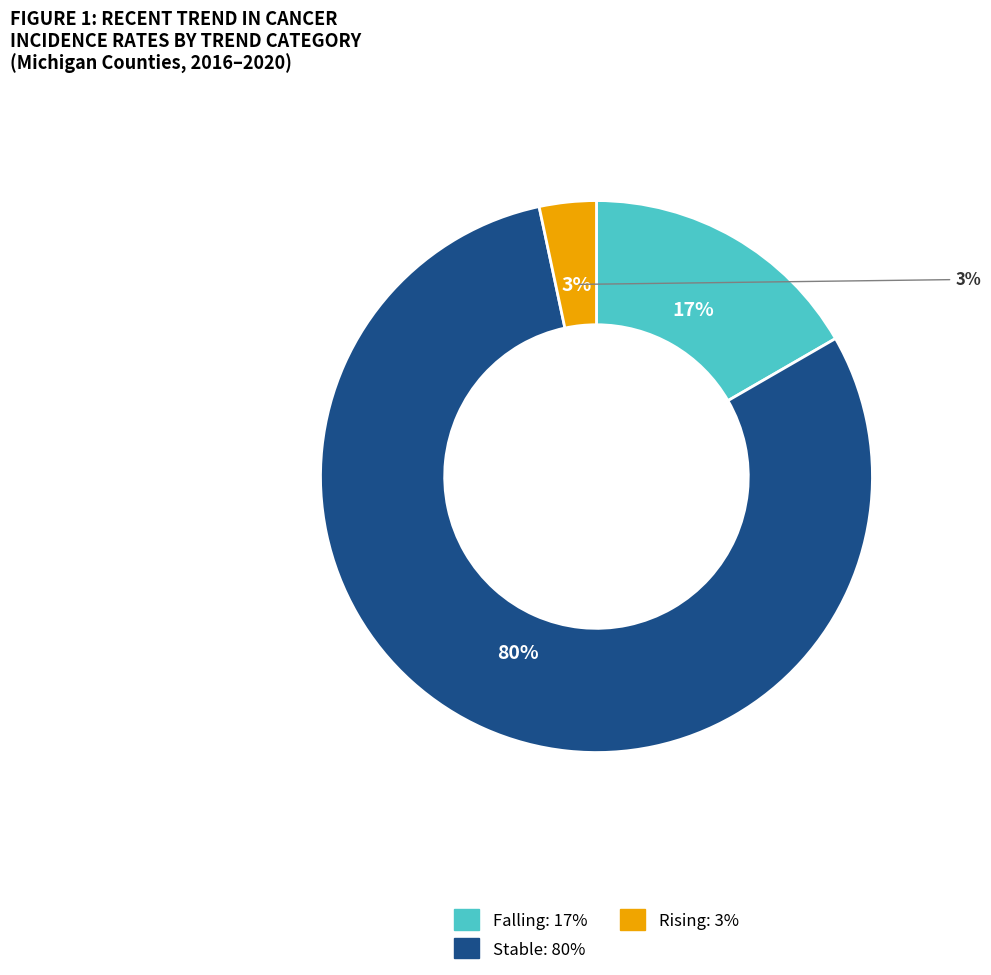

The rising slice represents 3% of the pie. True or false?

True